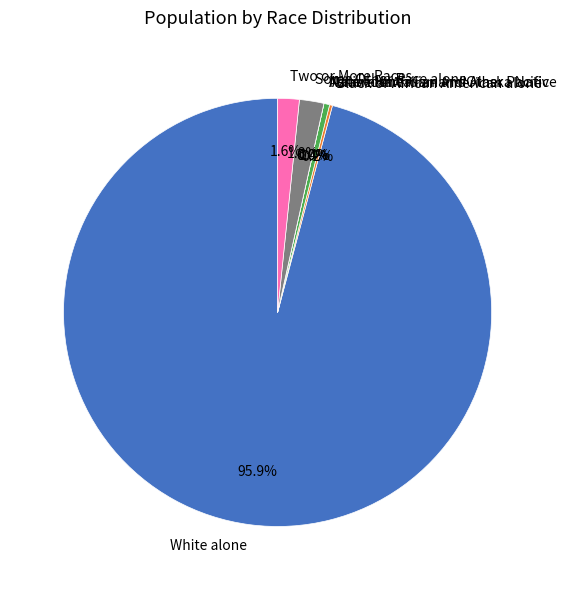

The Native Hawaiian and Other Pacific slice represents 0% of the pie. True or false?

True